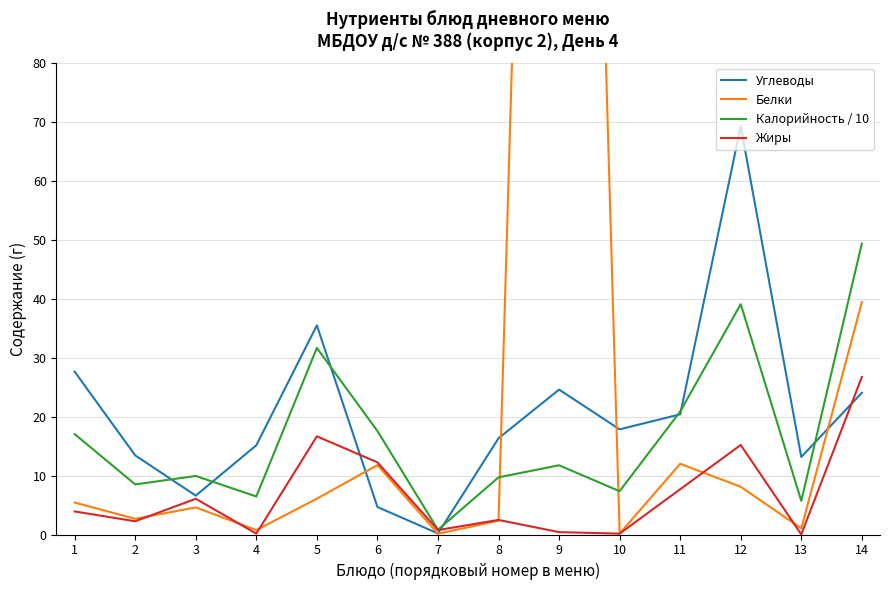

What are all the series names shown in the legend?

Углеводы, Белки, Калорийность / 10, Жиры